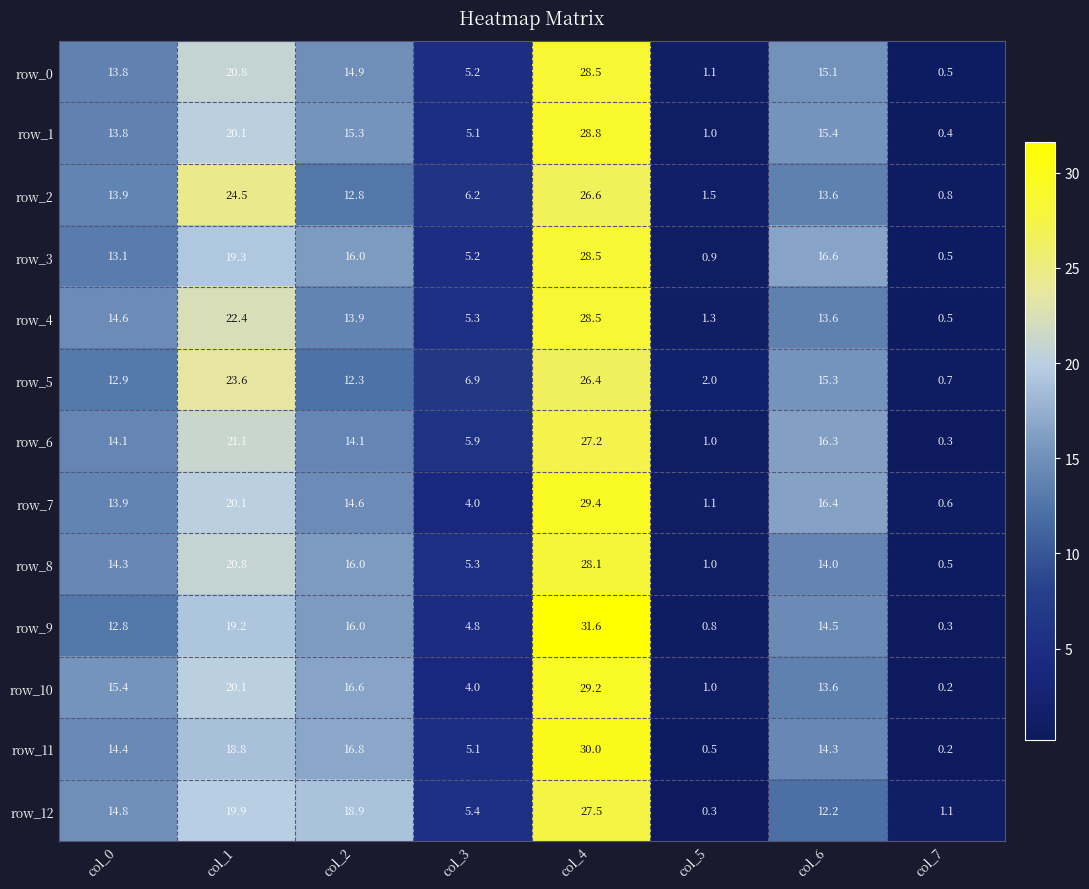

True or false: row_0 has a value of 24.5 at col_0.

False